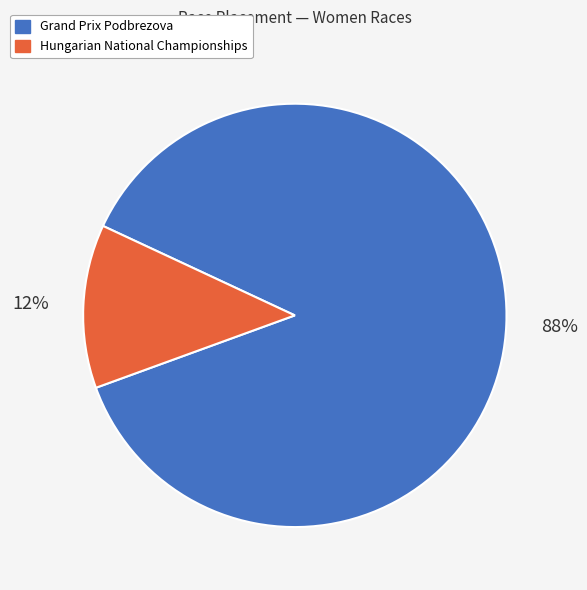

To the nearest percent, what is the combined percentage of Hungarian National Championships and Grand Prix Podbrezova?

100%